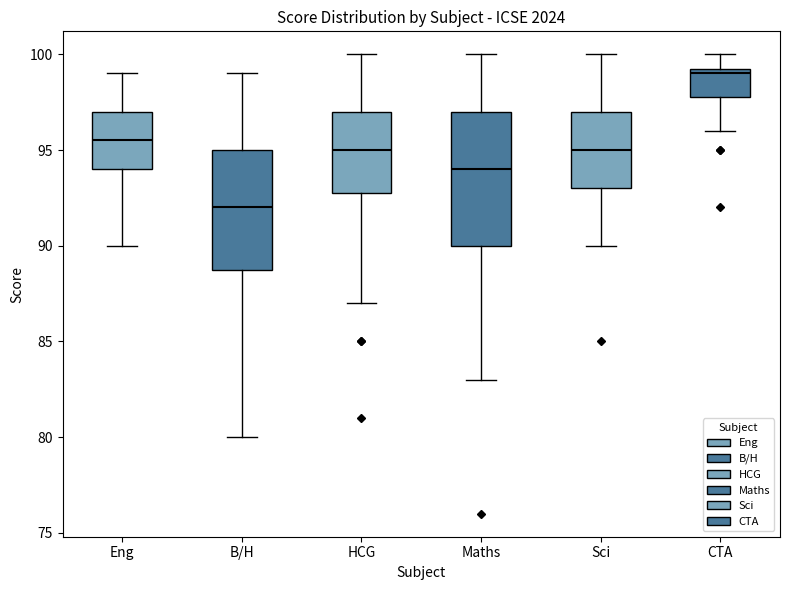

Which box has the lowest median line?

B/H